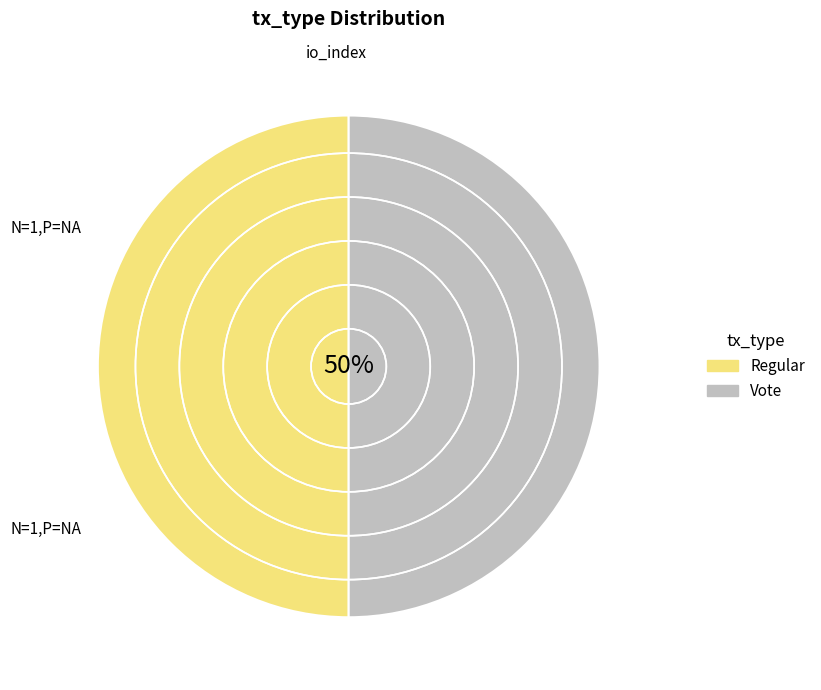

To the nearest percent, what percentage of the pie is Vote?

50%